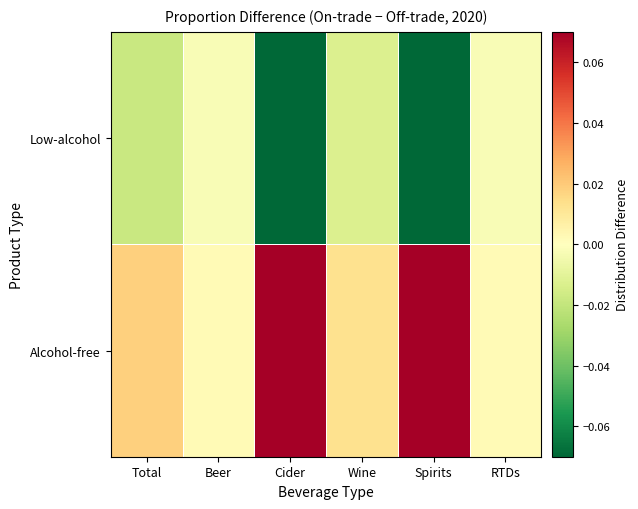

Reading left to right, what are all the values shown in this chart?

Alcohol-free: Total=0.0	Beer=0.0	Cider=0.1	Wine=0.0	Spirits=0.1	RTDs=0.0
Low-alcohol: Total=-0.0	Beer=-0.0	Cider=-0.1	Wine=-0.0	Spirits=-0.1	RTDs=-0.0